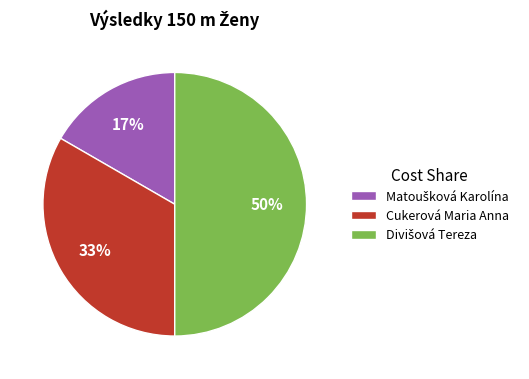

How many segments does this pie chart have?

3